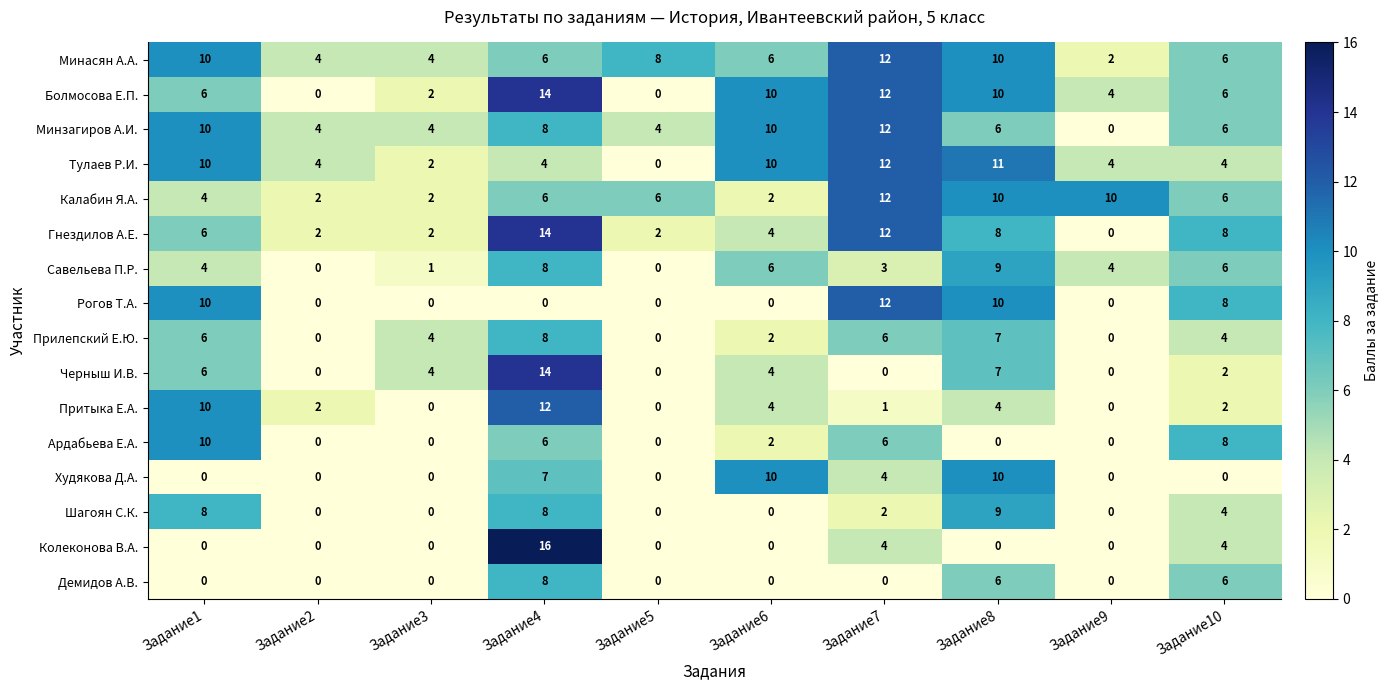

What is the difference between the maximum and minimum values in the Савельева П.Р. series?

9